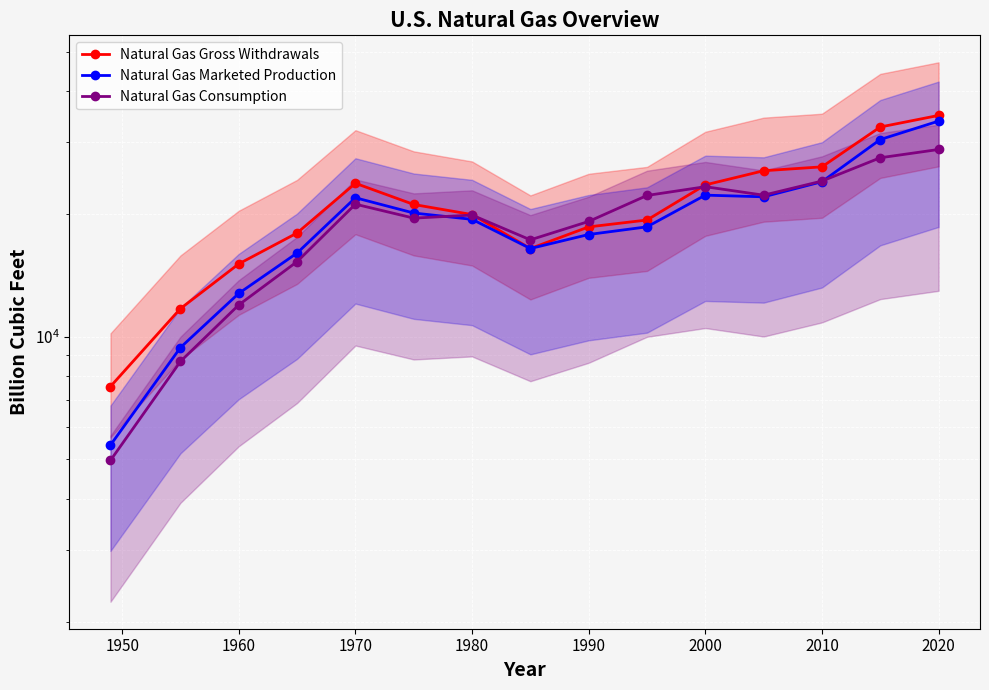

How many lines are shown in the chart?

3